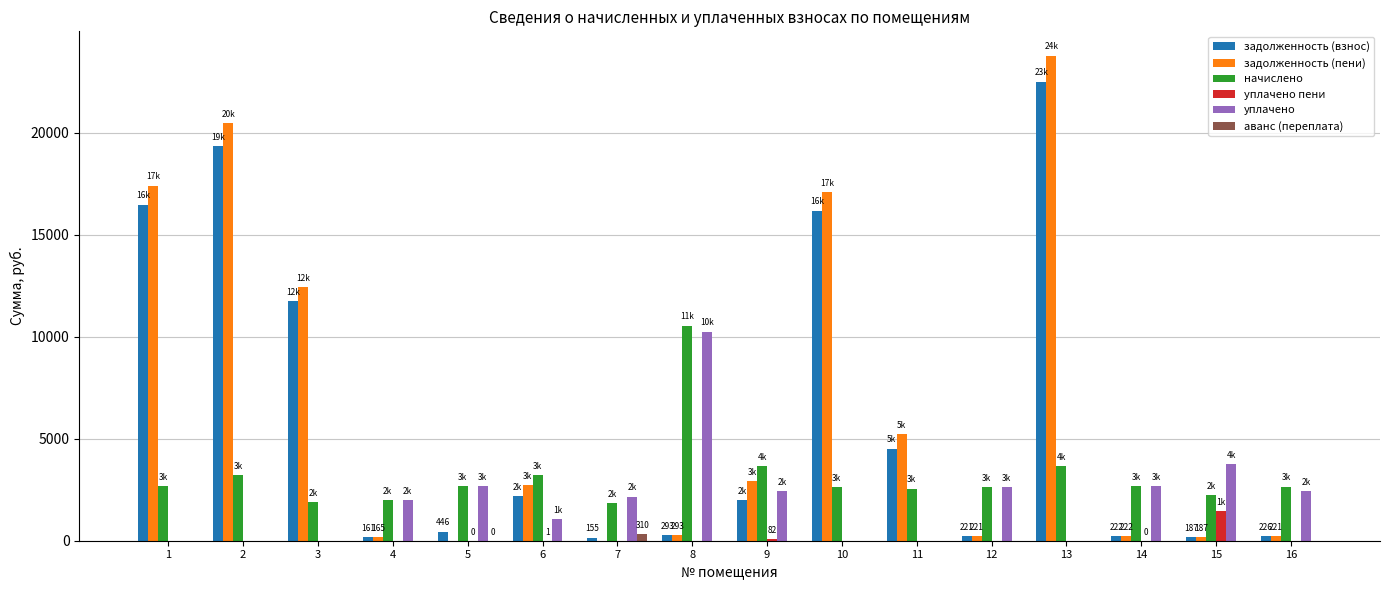

What is the maximum value for уплачено?

10256.4